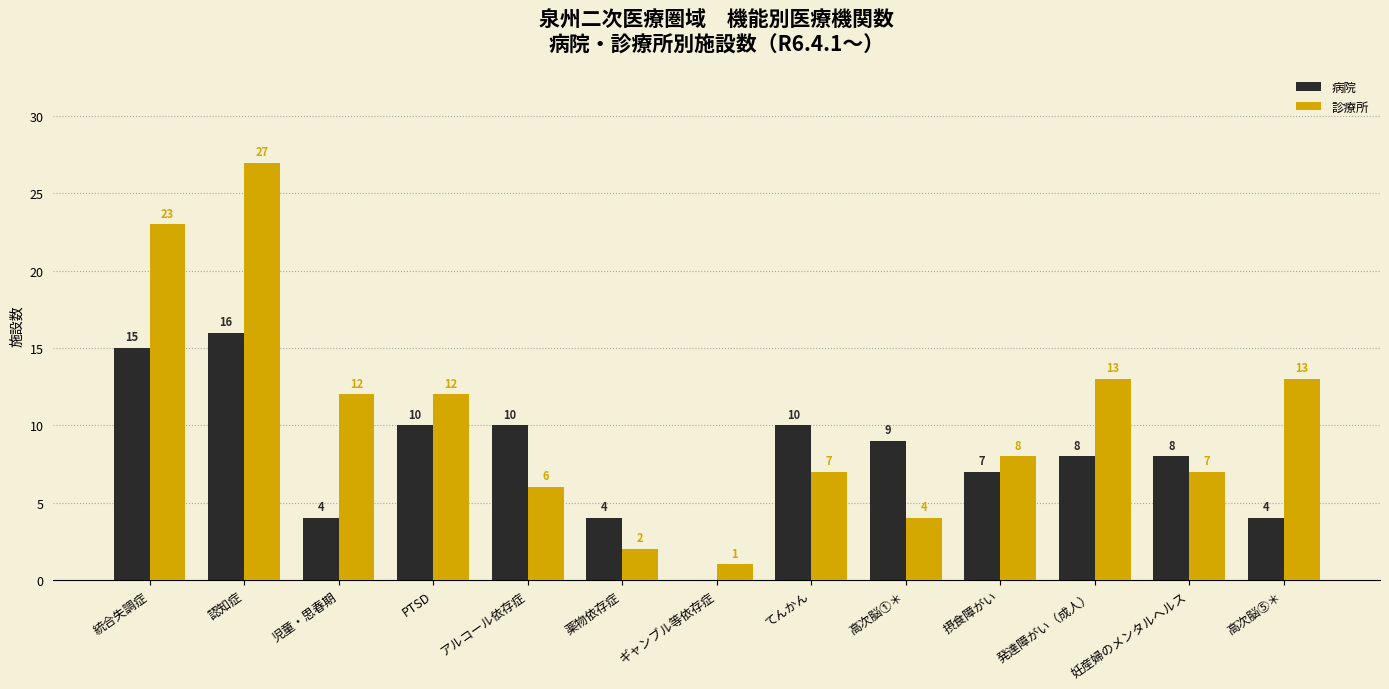

At which category is the sum across all series the highest?

認知症